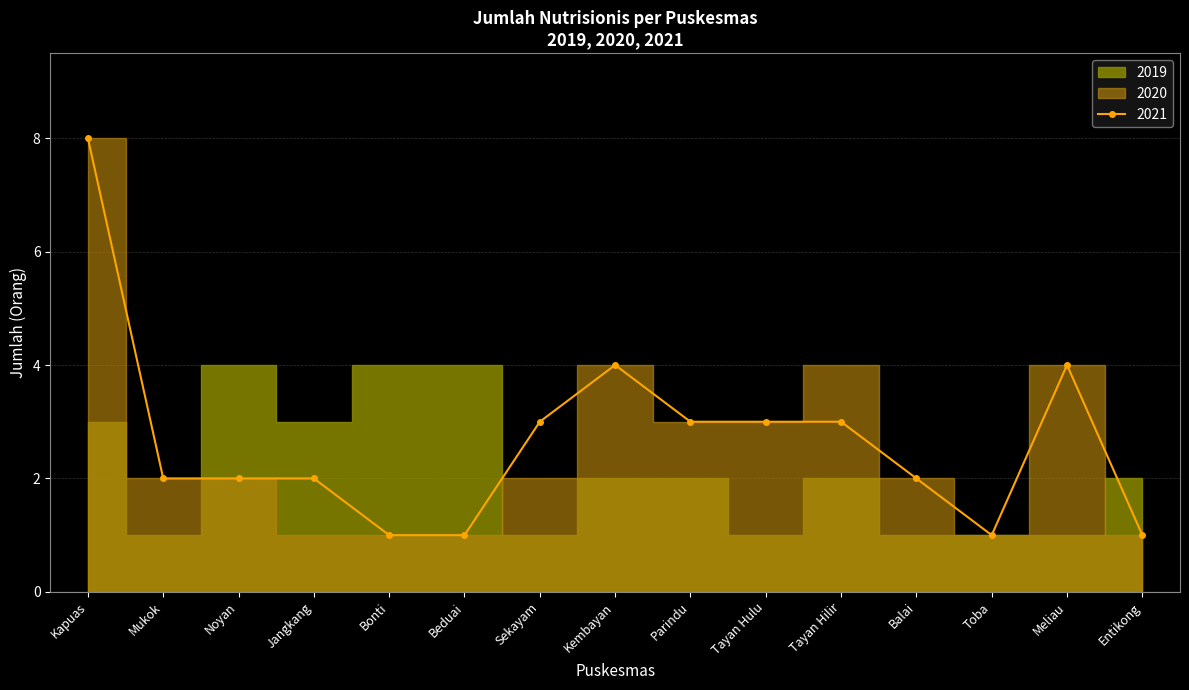

List the series in order of their peak value, lowest first.

2019, 2020, 2021